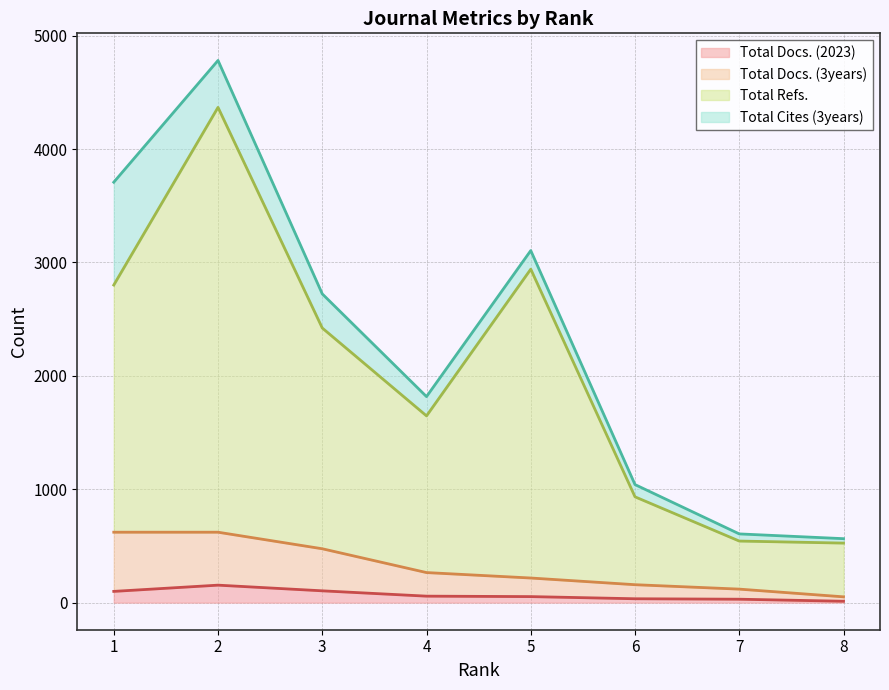

True or false: Total Docs. (3years) and Total Refs. cross at least once.

False